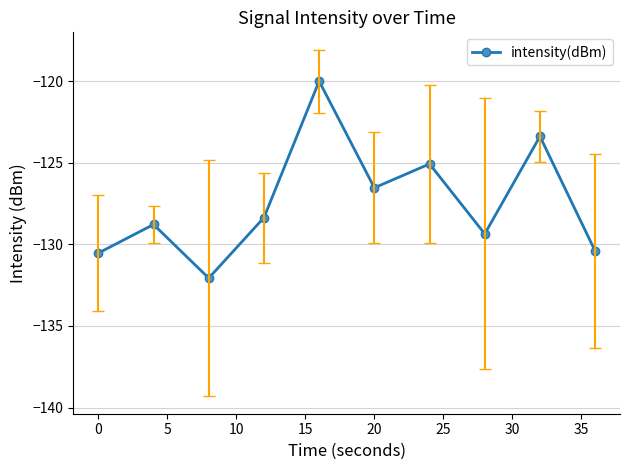

What is the minimum value shown in the chart?

-132.1